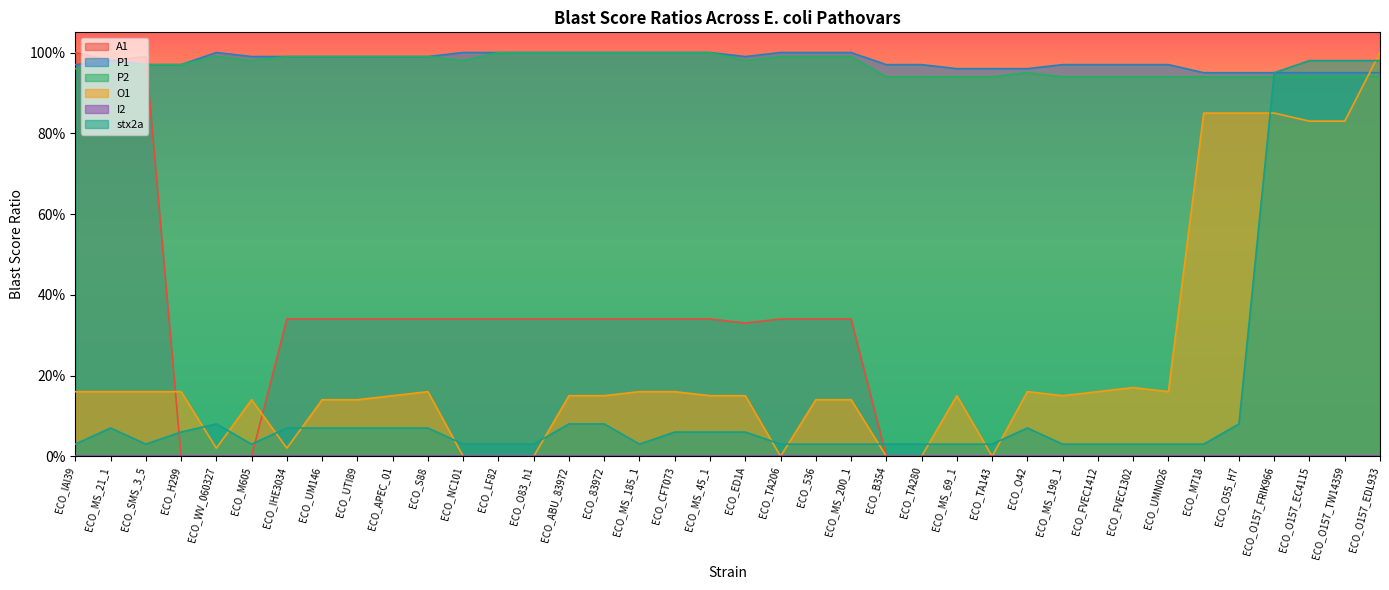

Which series has the largest range (max minus min)?

A1